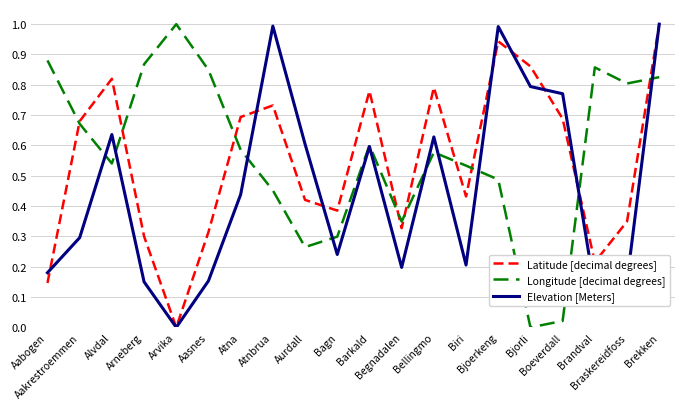

What is the highest value of the Longitude [decimal degrees] series?

1.0